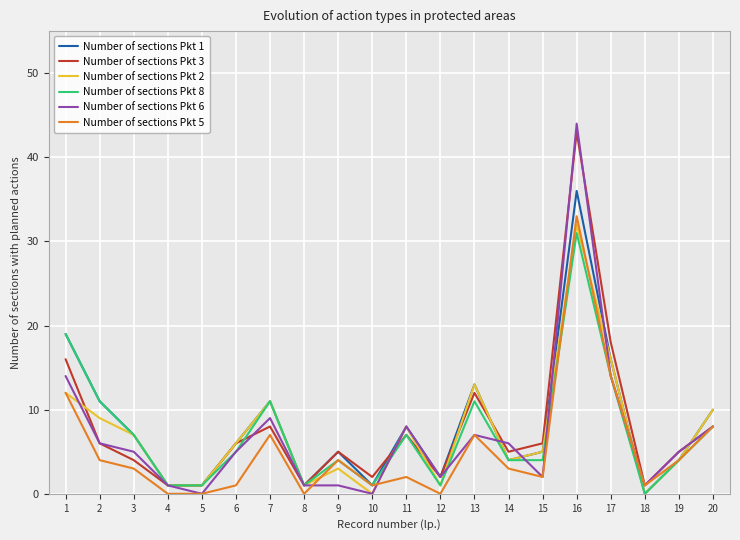

Does the chart display data point markers on the line(s)?

No